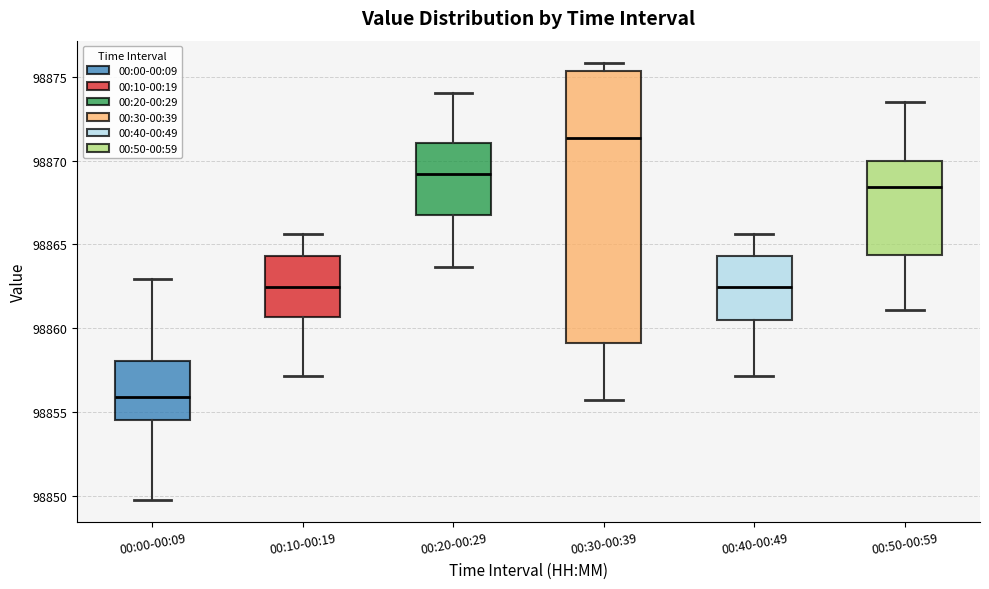

Where is the upper edge of the box for 00:30-00:39 on the y-axis? The values are not printed on the chart, so give them approximately, as read against the axis.

98875.5